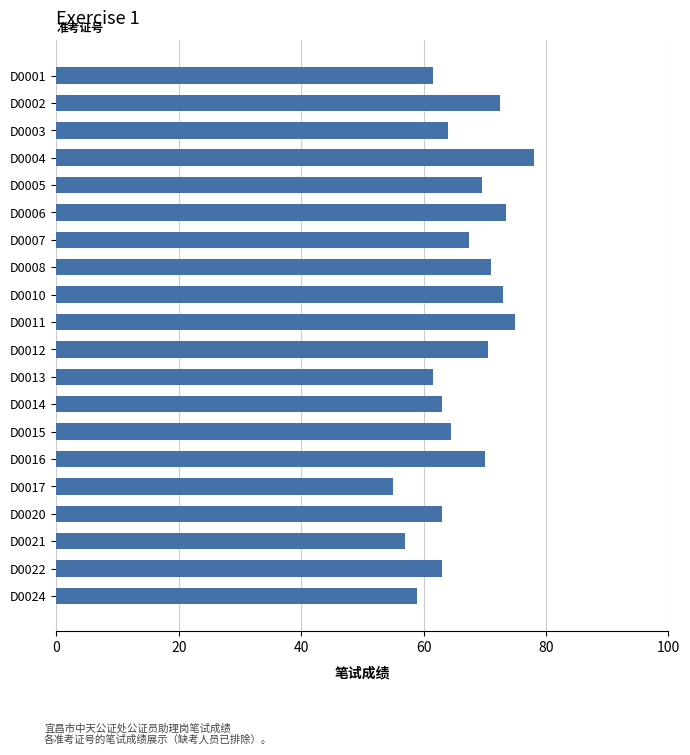

What is the average value?

66.6